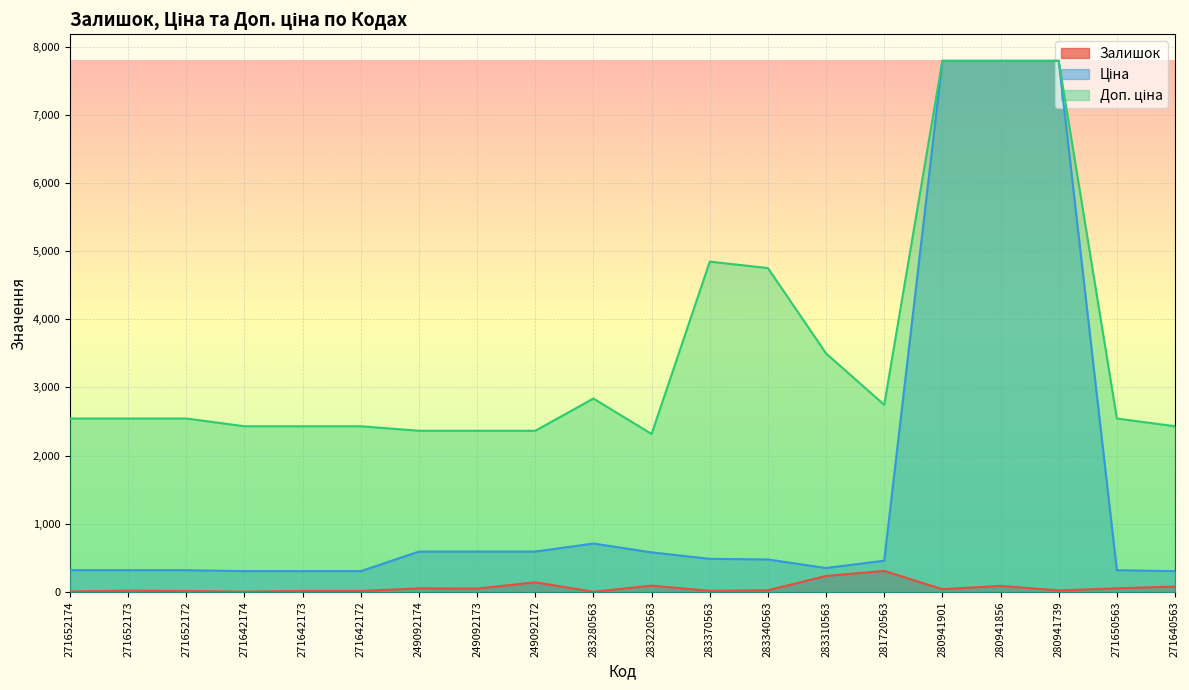

What is the value of the Ціна point at the 15th from the left?

457.4